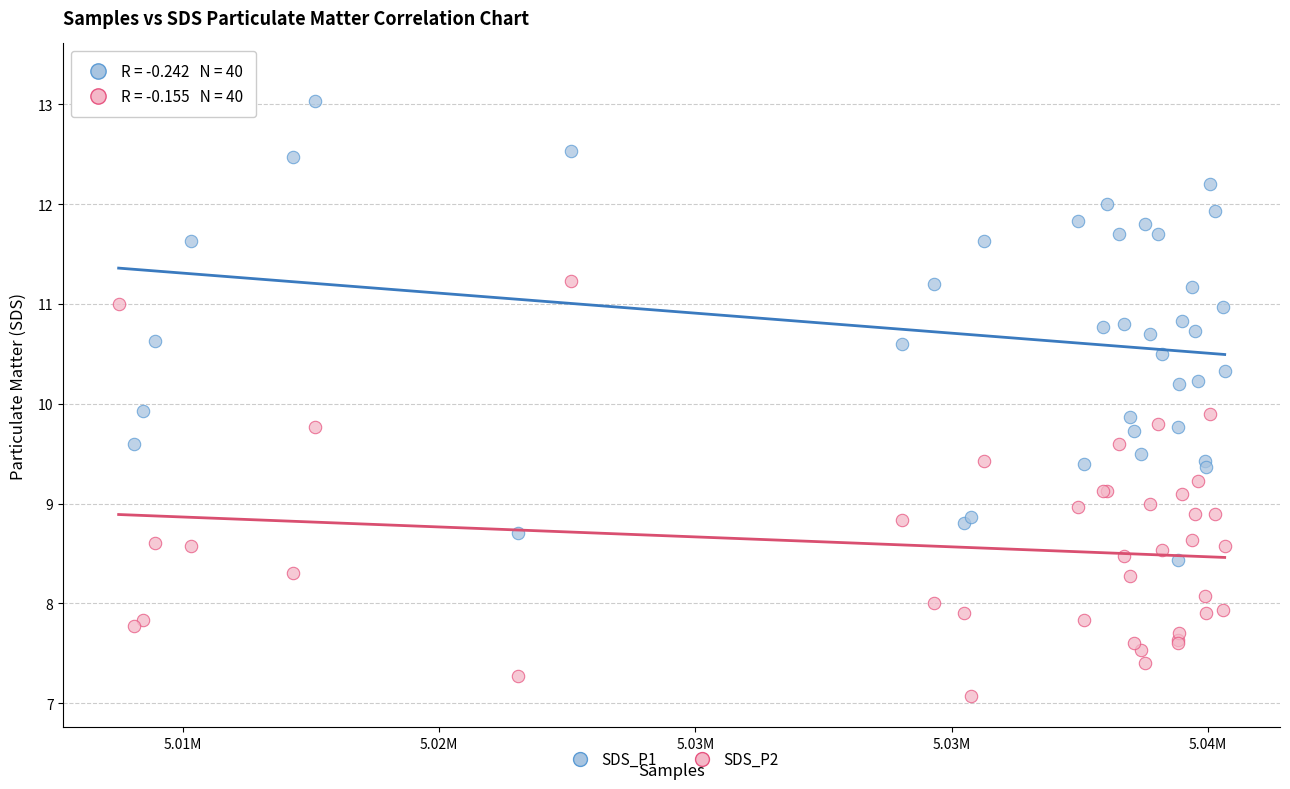

Which series contains the lowest Y value?

SDS_P2